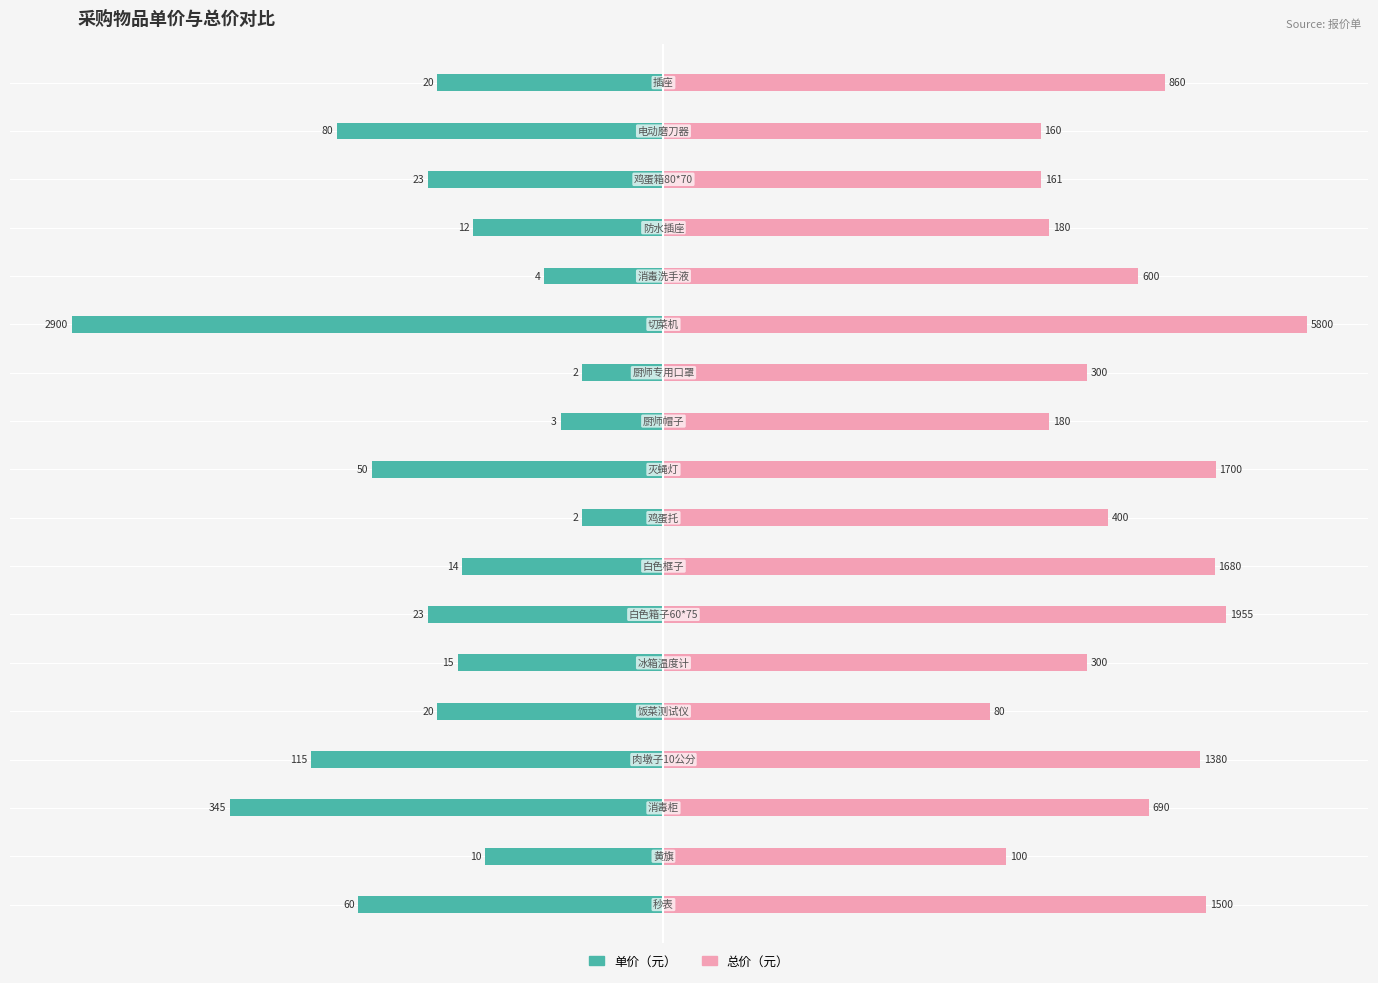

The value of 单价 at −2.5 is -2.3. True or false?

False